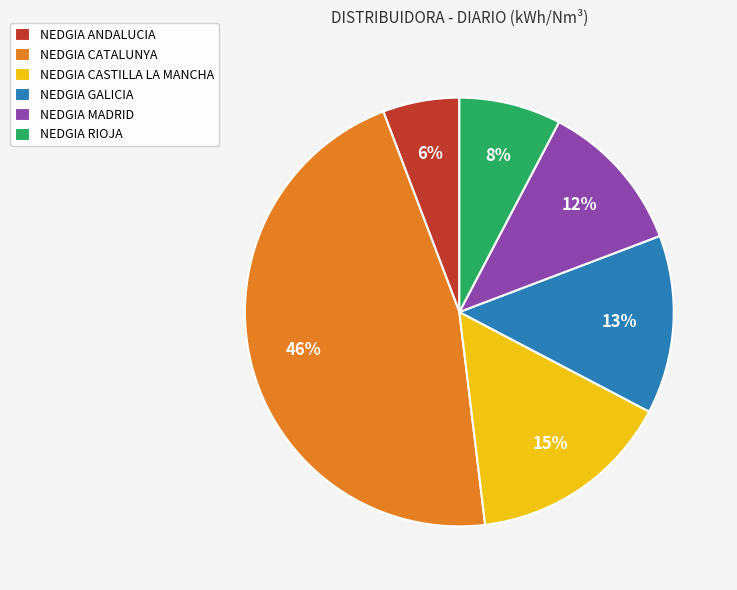

Is the sum of NEDGIA CASTILLA LA MANCHA and NEDGIA MADRID greater than half?

No